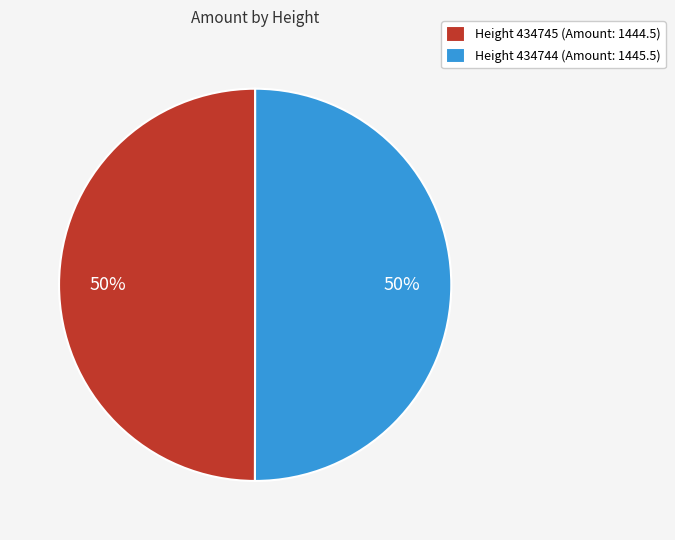

Approximately how many times larger is the value at Height 434745 (Amount: 1444.5) compared to Height 434744 (Amount: 1445.5)?

1.0